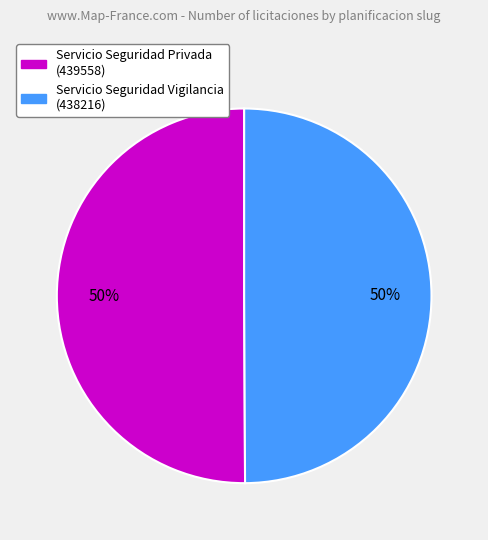

To the nearest percent, what is the average slice percentage?

50%